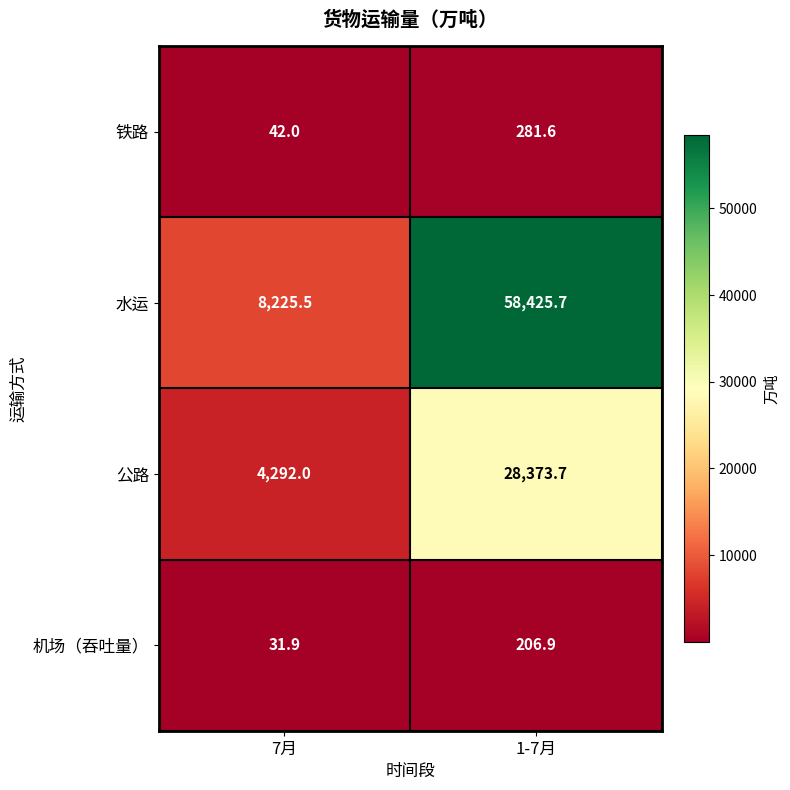

At which category is the sum across all series the highest?

1-7月